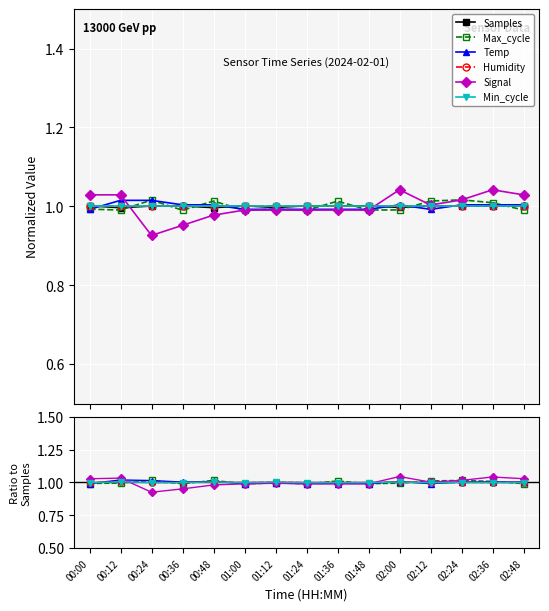

What value does the Humidity series have at 02:48?

1.0